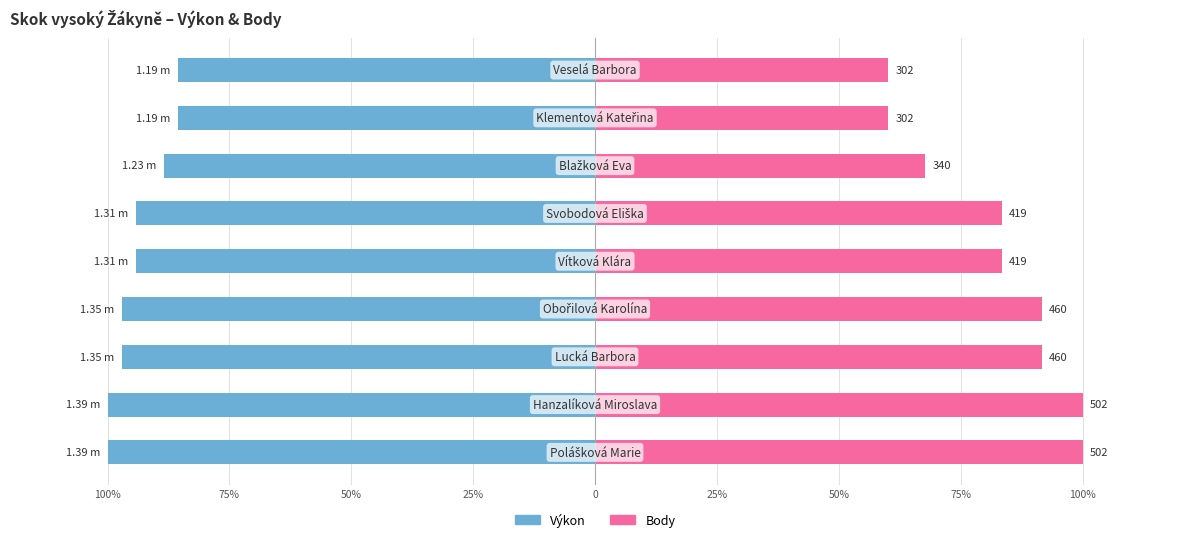

How many groups of bars are there?

9